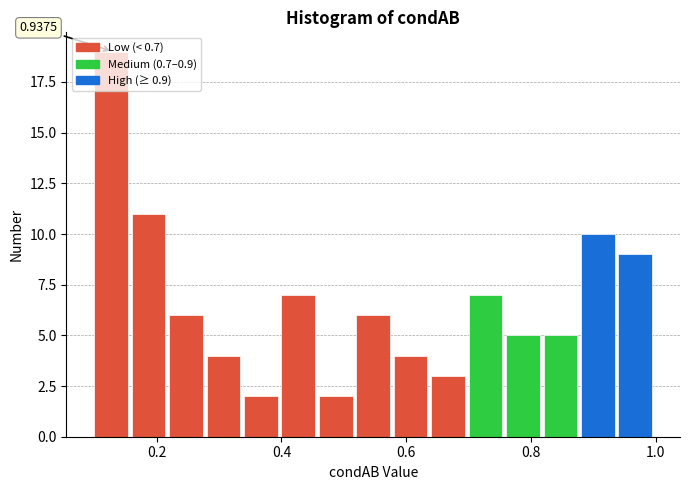

Read against the x-axis, roughly where is the centre of the tallest bar?

0.12